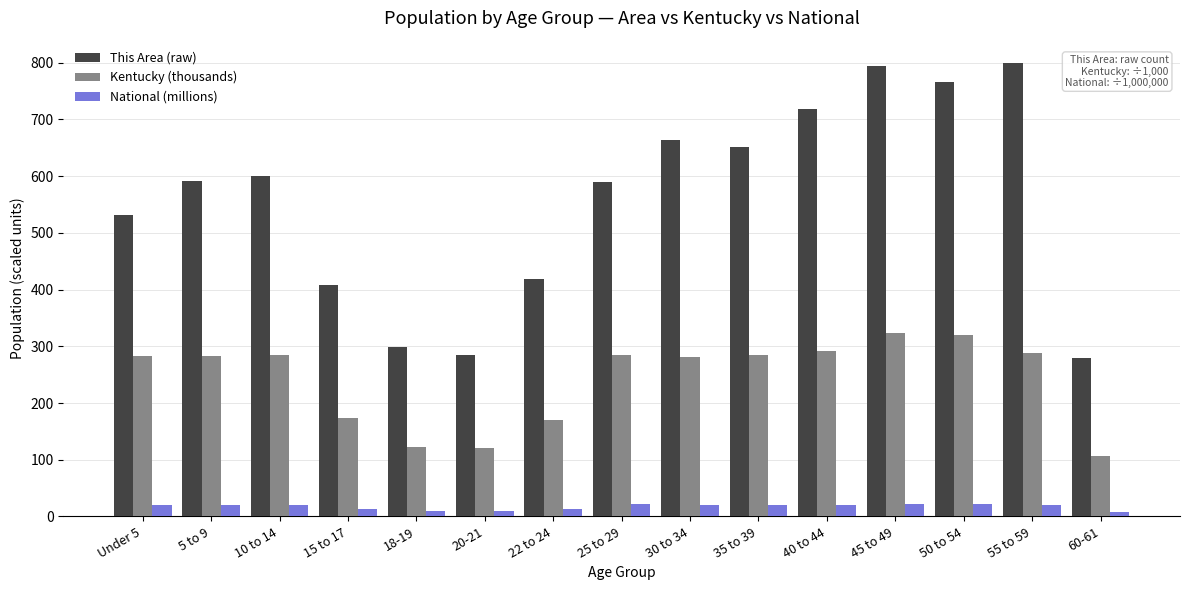

Rank the series by their maximum value, from lowest to highest.

National (millions), Kentucky (thousands), This Area (raw)